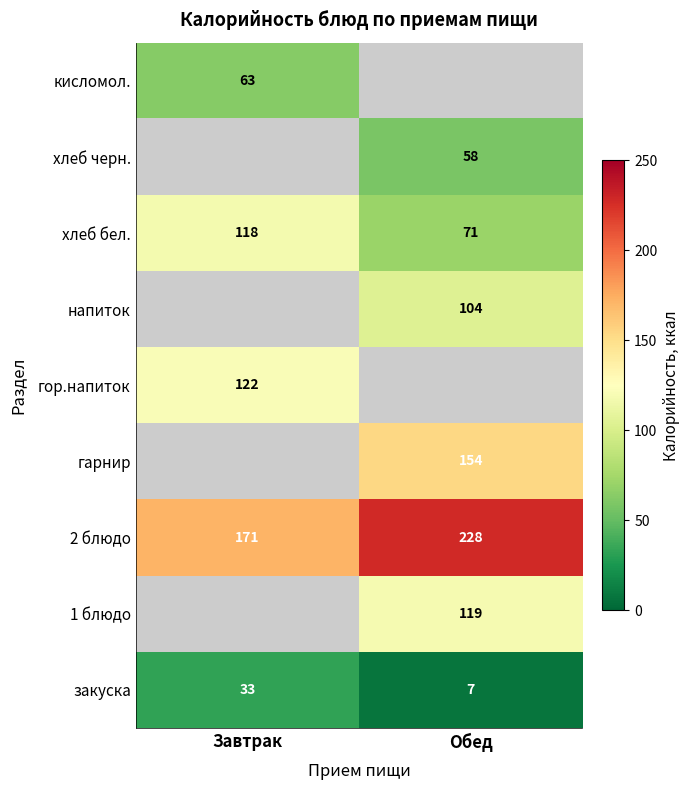

What is the maximum value for закуска?

33